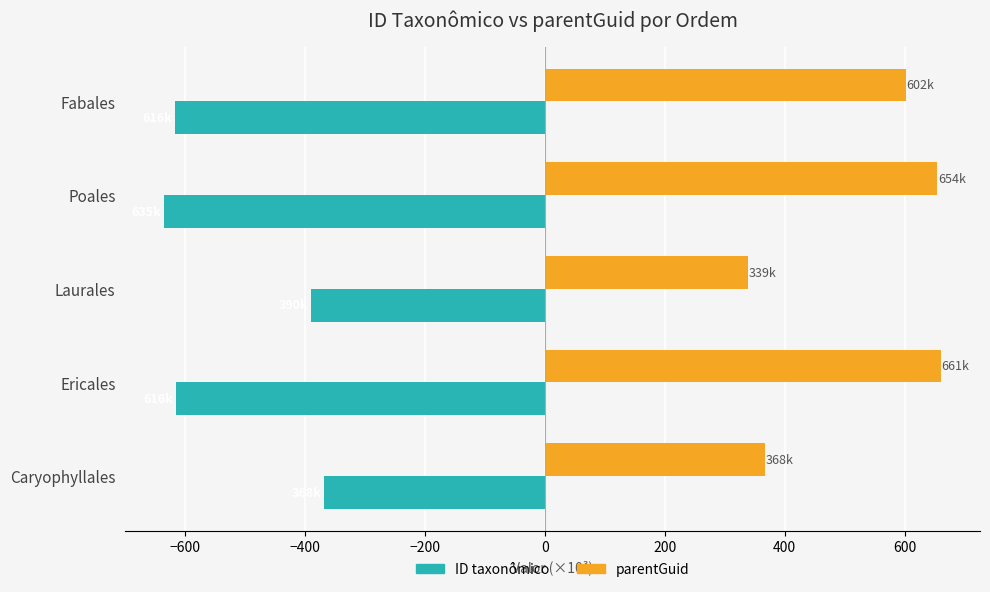

What is the spread (max minus min) of values at Ericales?

1276.7